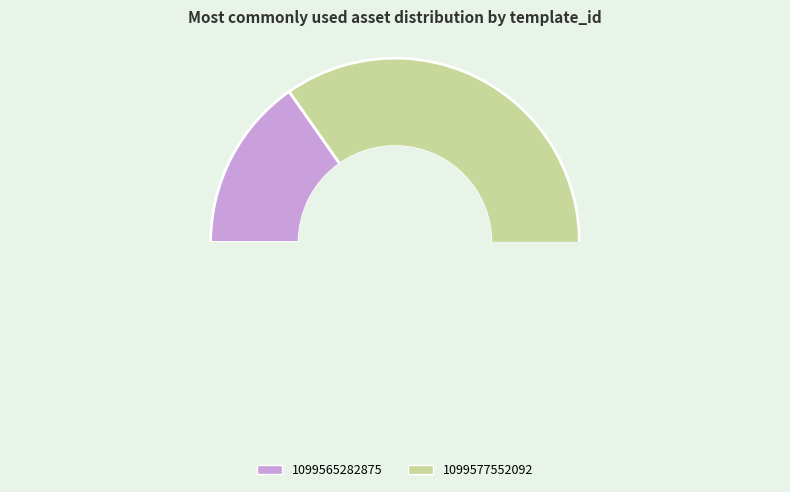

Which category accounts for the majority?

1099577552092